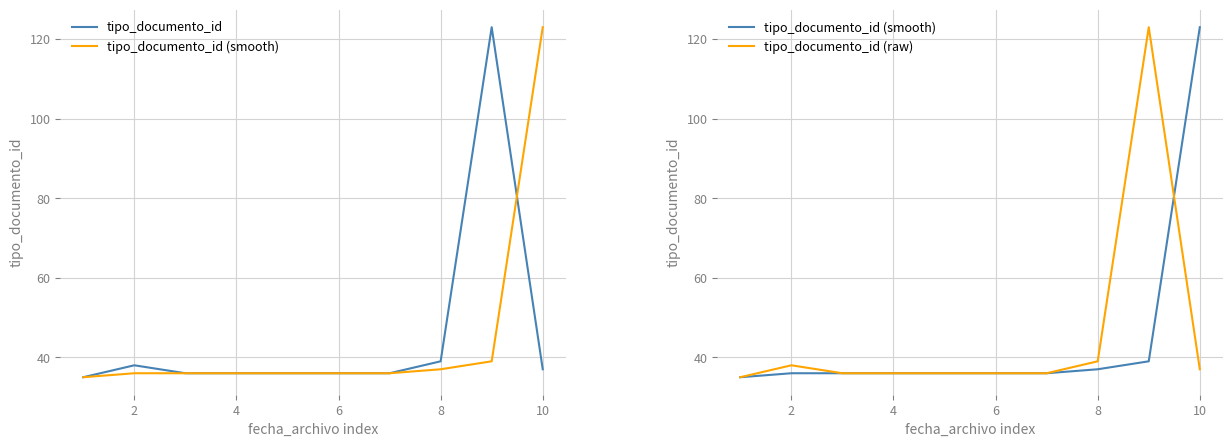

Reading left to right, what are all the values shown in this chart?

tipo_documento_id: 35	38	36	36	36	36	36	39	123	37
tipo_documento_id (smooth): 35	36	36	36	36	36	36	37	39	123
tipo_documento_id (raw): 35	38	36	36	36	36	36	39	123	37